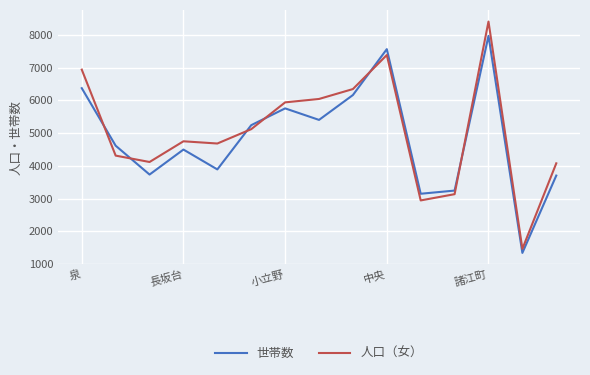

List the series in order of their peak value, highest first.

人口（女）, 世帯数